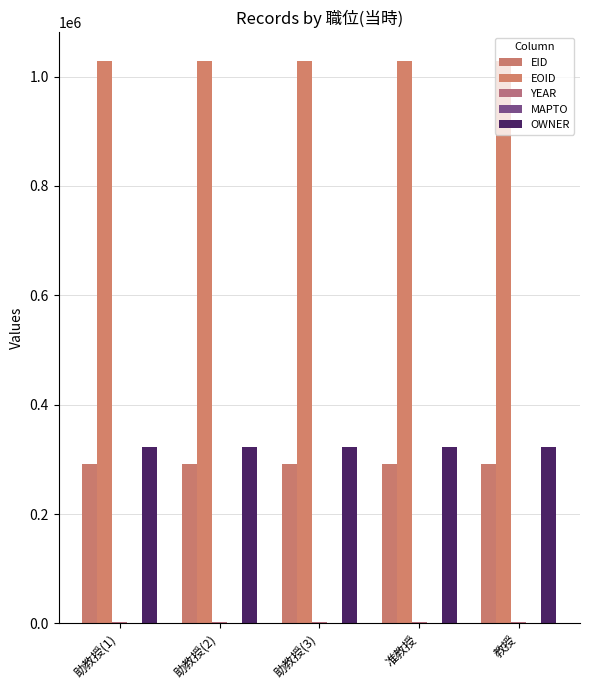

Count the number of data series in this chart.

4